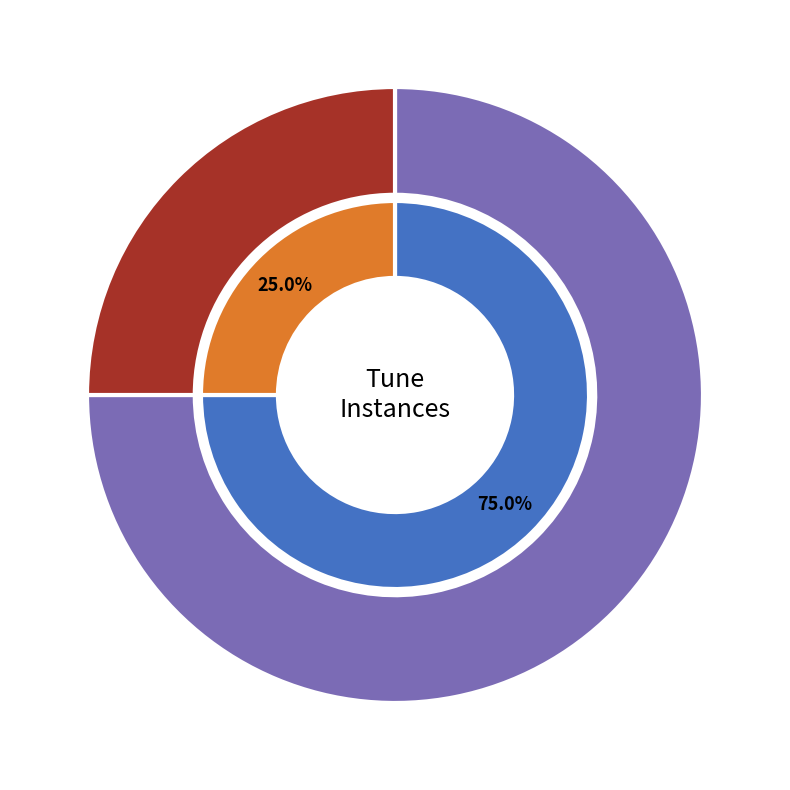

Combined, do beloved_of_jesus_go_forth_elderkin and beloved_of_jesus_go_forth_lehman account for over 50%?

Yes